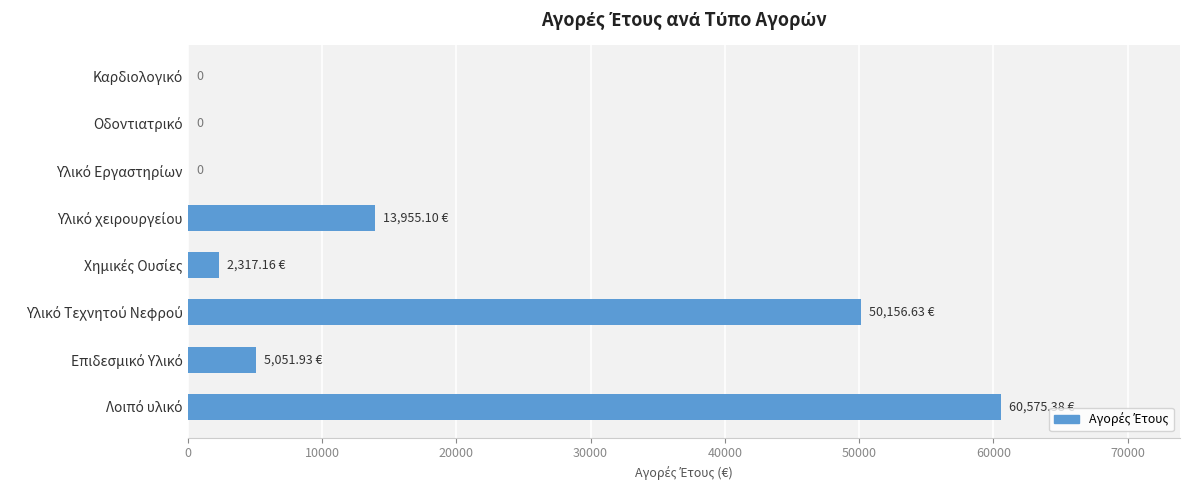

What is the sum of all values?

132056.2